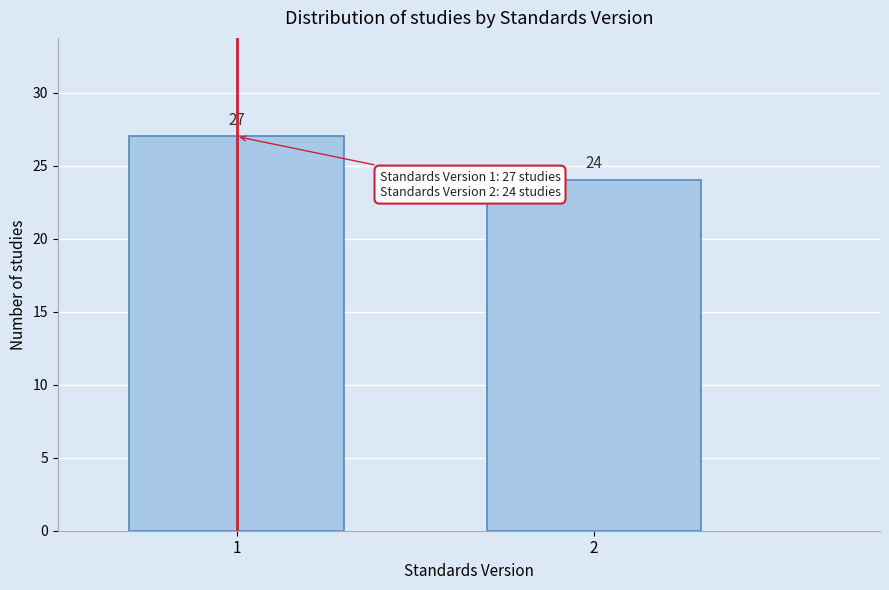

Reading left to right, transcribe all the data shown in this chart.

1=27	2=24